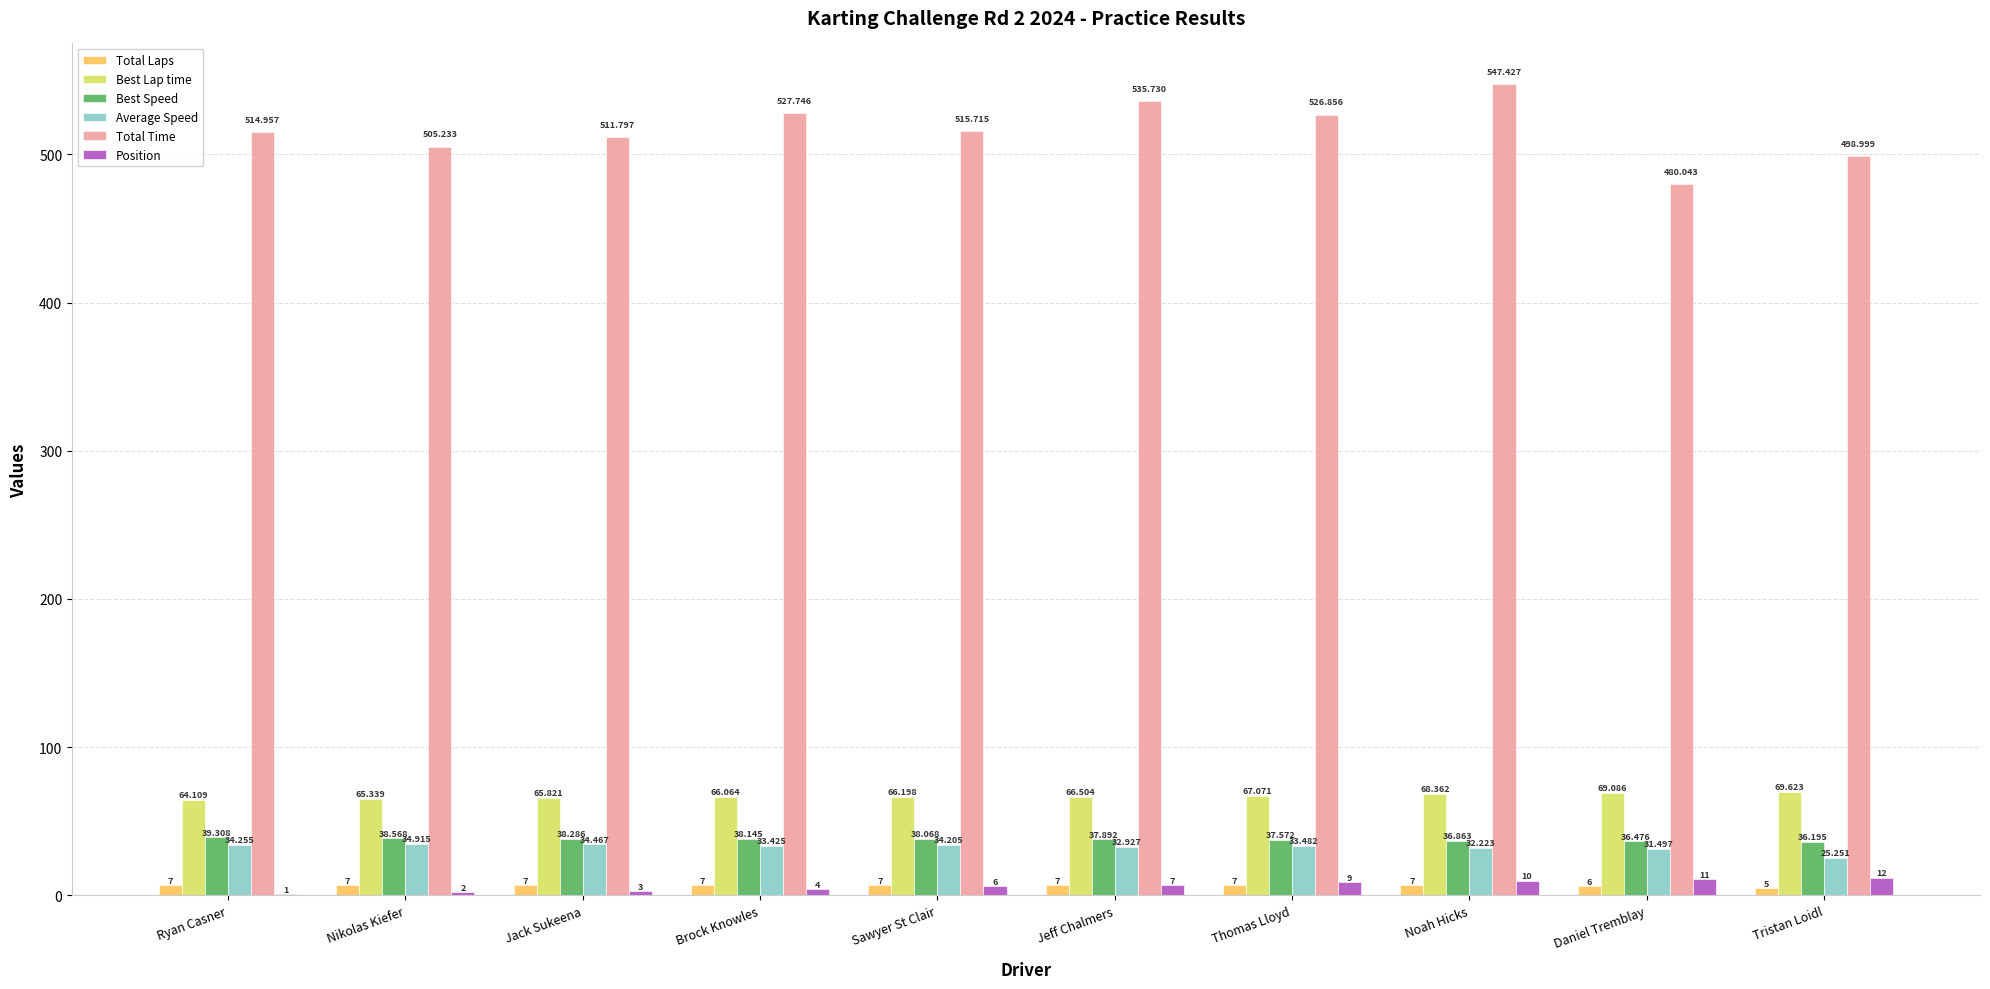

What is the difference between the Position values at Jack Sukeena and Nikolas Kiefer?

1.0